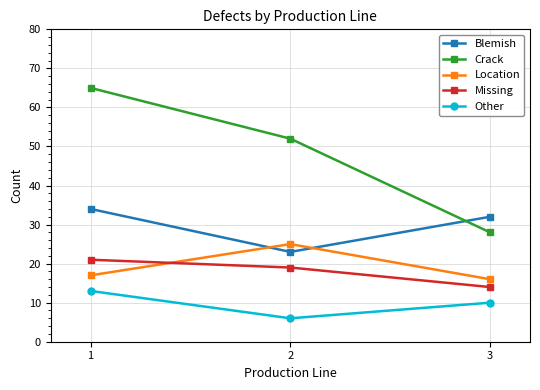

At which category is the sum across all series the highest?

1